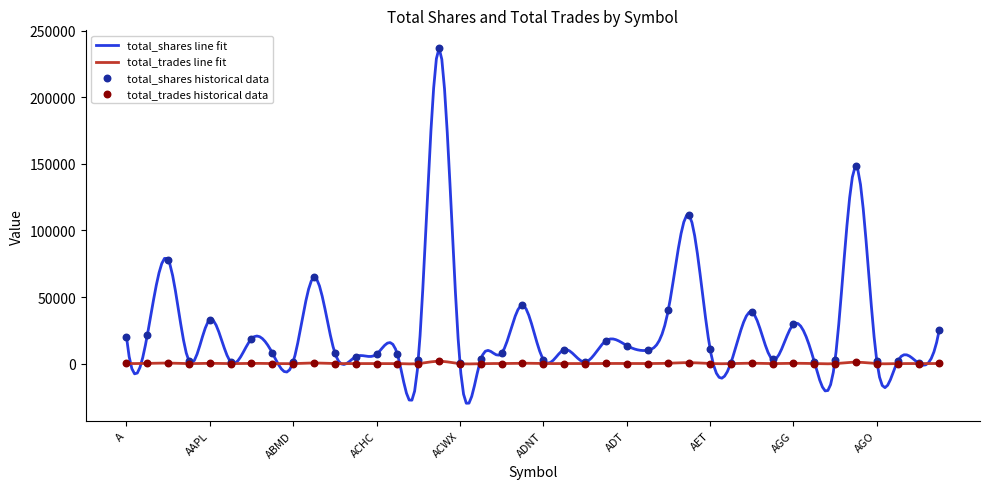

Which series has the largest total across all categories?

total_shares